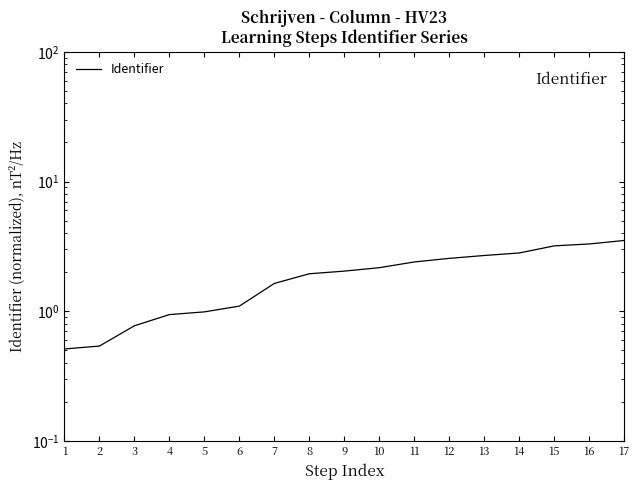

The chart shows a value of 1.3 at 15. True or false?

False